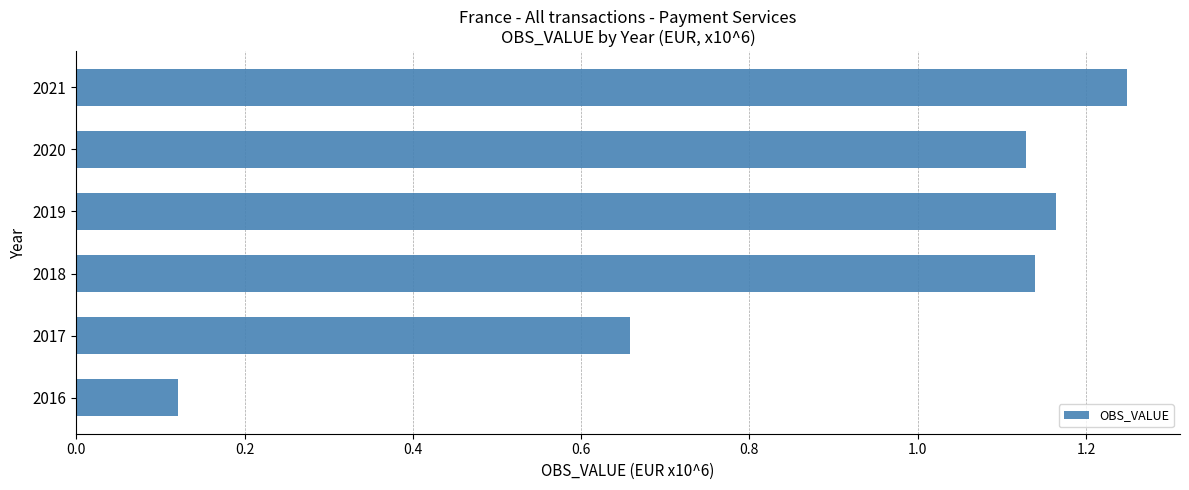

The chart shows a value of 1.5 at 2018. True or false?

False